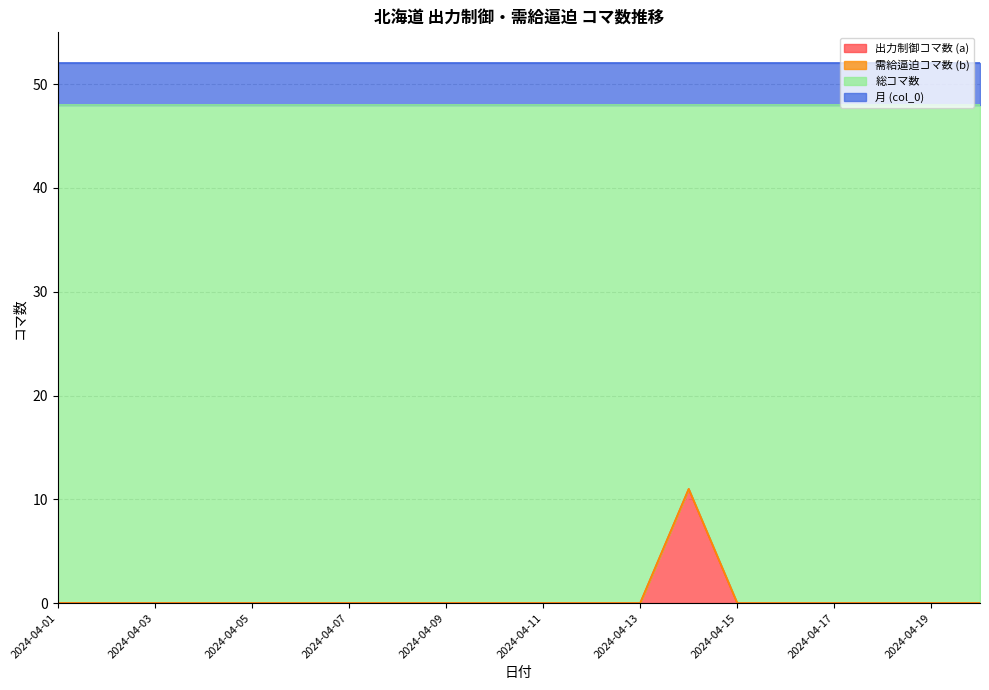

Is it true that 出力制御コマ数 (a) equals 0 at 2024-04-06?

True